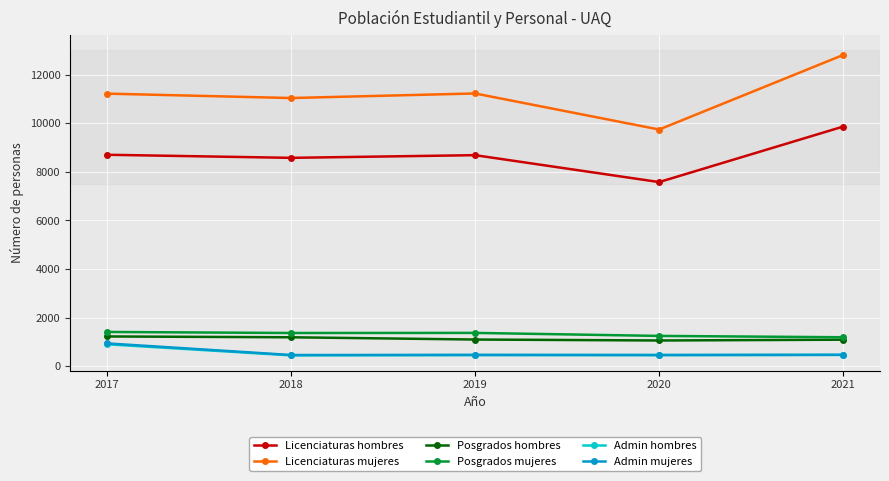

True or false: Licenciaturas hombres and Admin mujeres cross at least once.

False